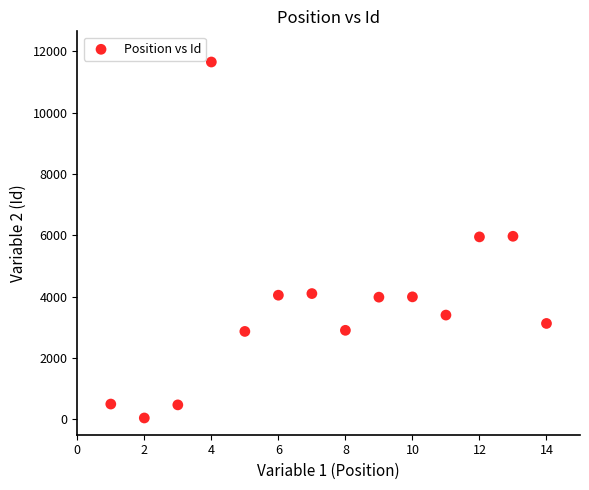

What is the range of X values (max minus min)?

13